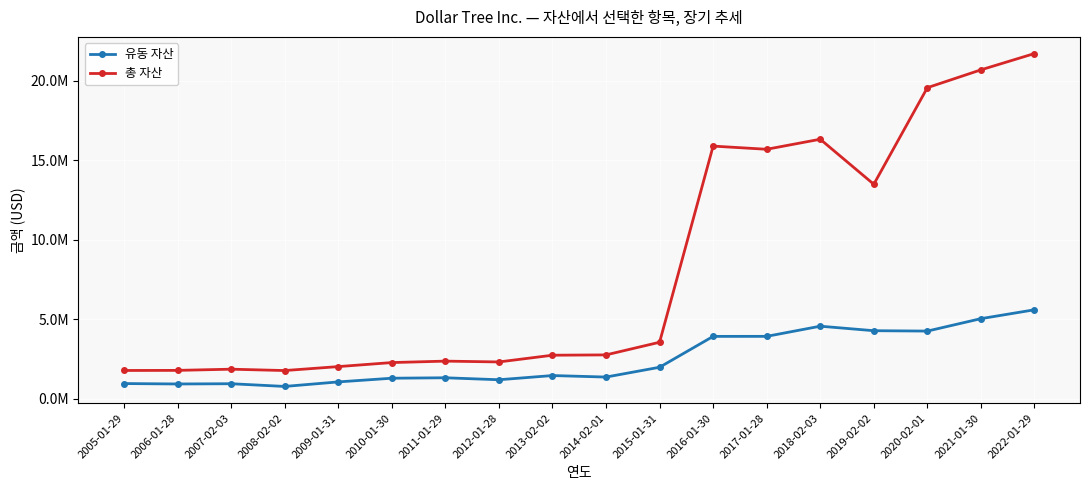

At which label does 유동 자산 reach its minimum?

2008-02-02